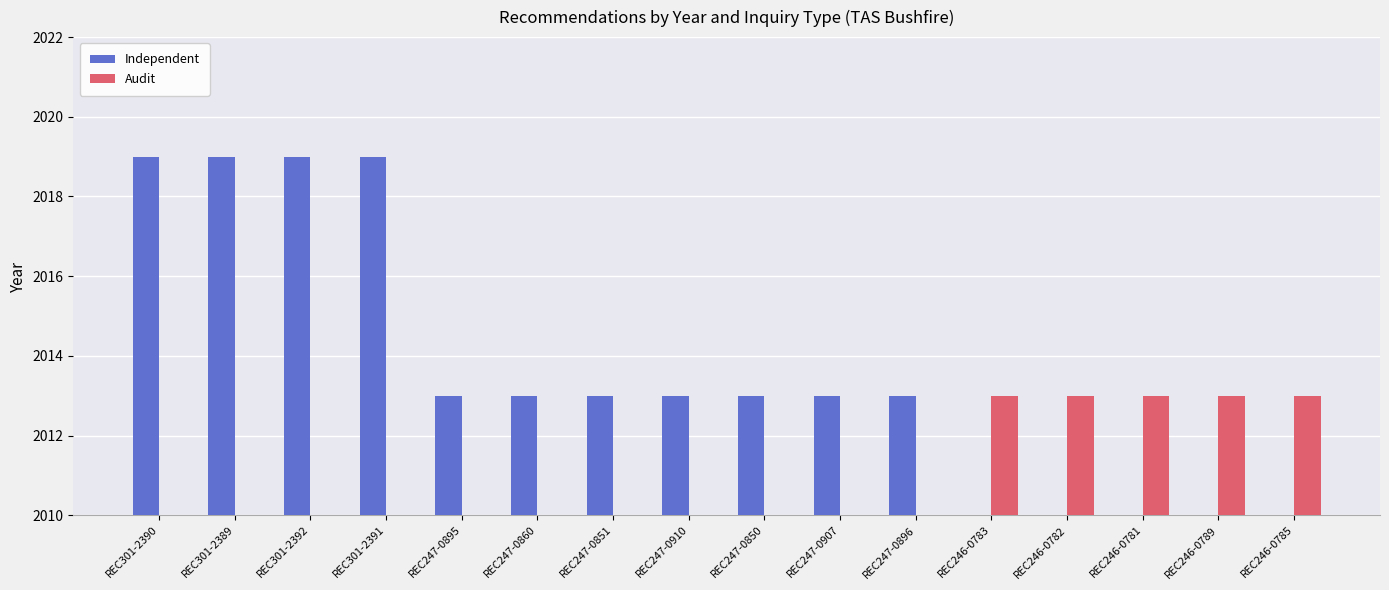

What is the label of the 8th bar from the right?

REC247-0850